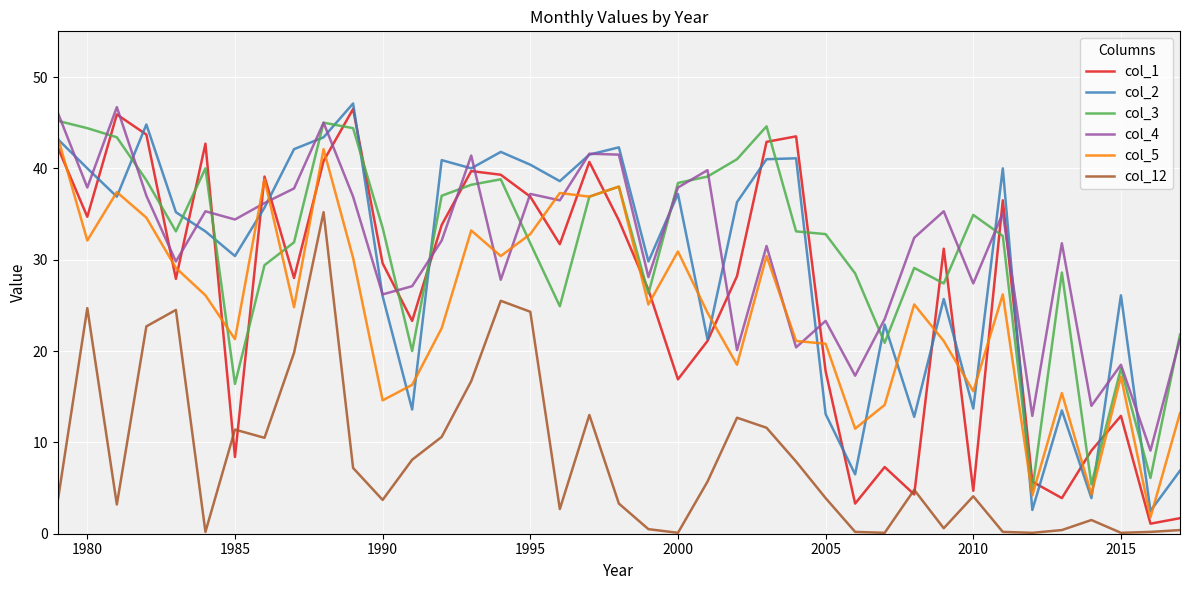

How many series are shown in this chart?

6